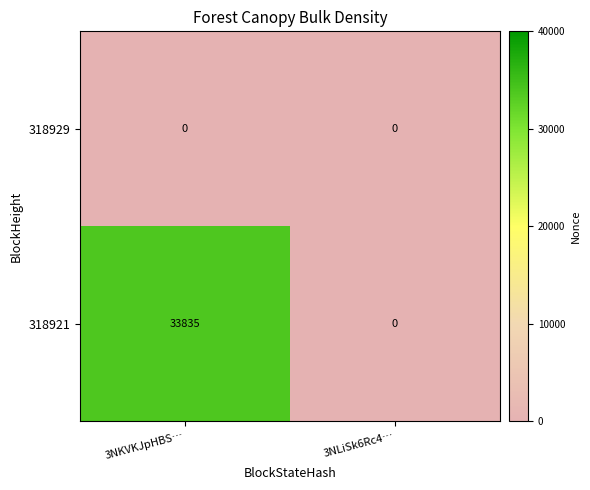

Reading left to right, list all the values displayed in this chart.

318929: 0	0
318921: 33835	0